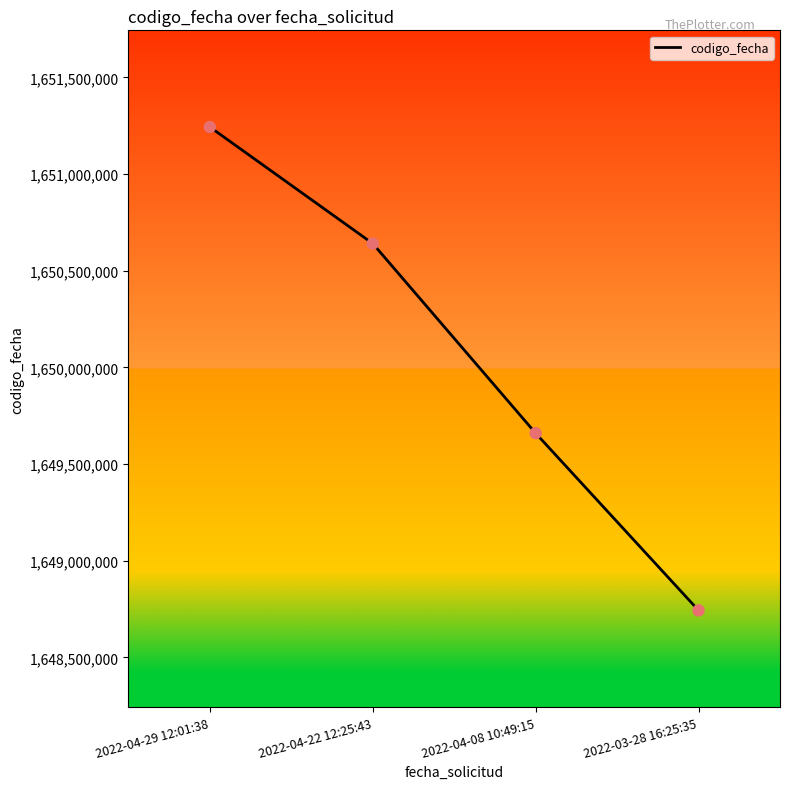

Between 2022-04-08 10:49:15 and 2022-04-29 12:01:38, which is larger?

2022-04-29 12:01:38